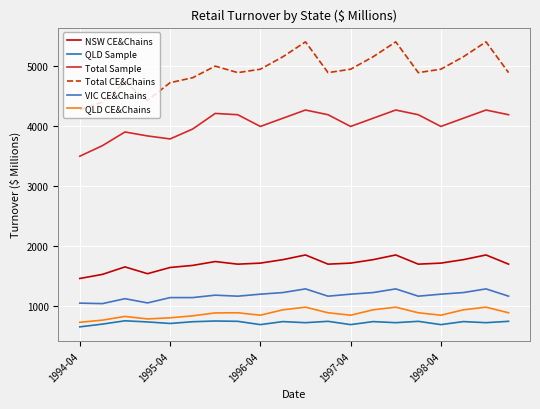

What is the maximum value shown in the chart?

5405.2